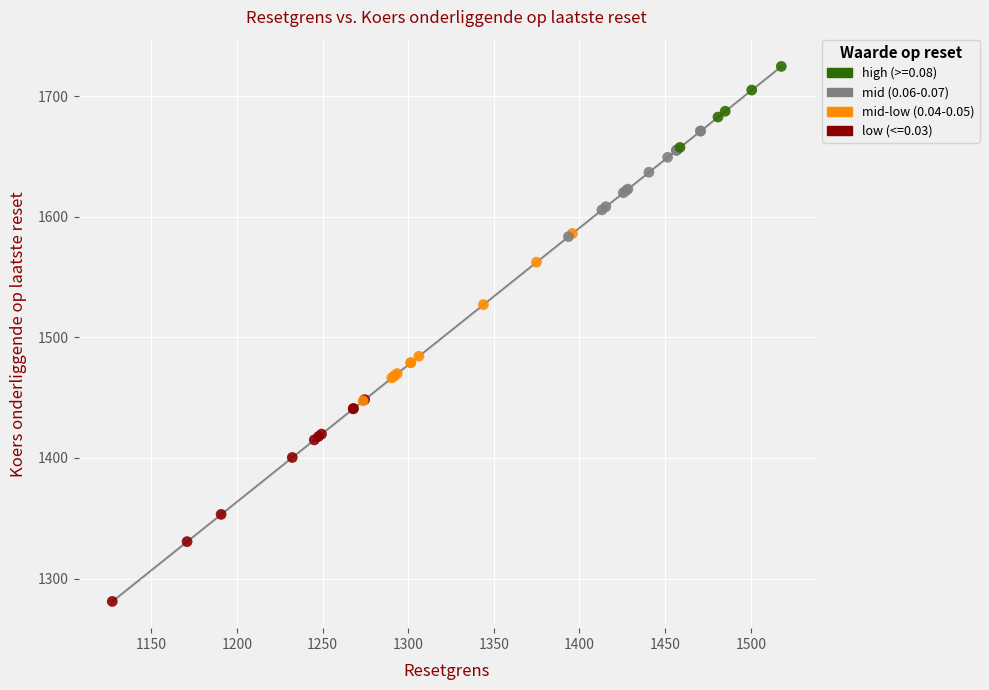

What are all the series names shown in the legend?

high (>=0.08), mid (0.06-0.07), mid-low (0.04-0.05), low (<=0.03)